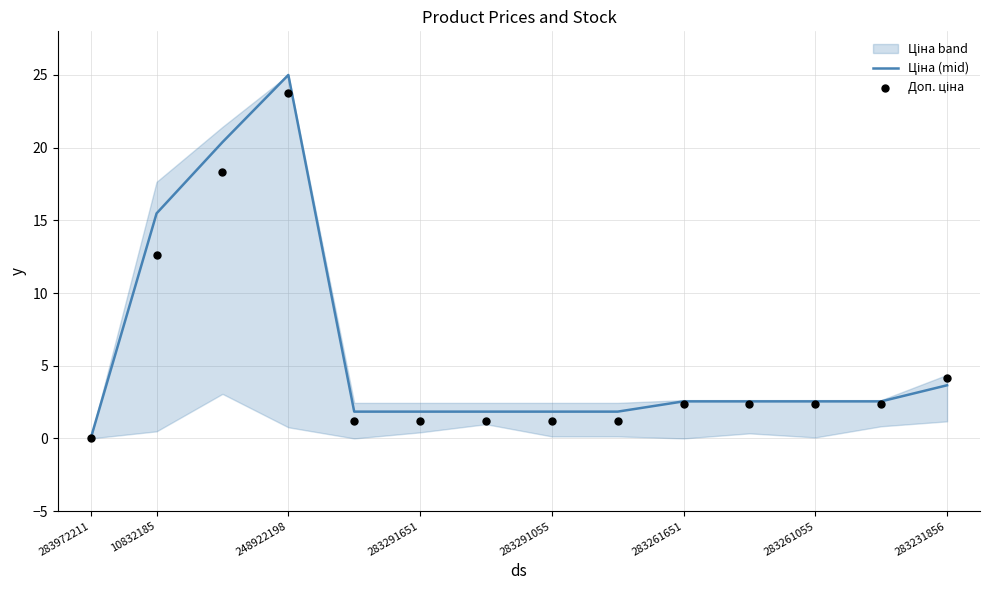

What are all the series names shown in the legend?

Ціна (mid), Доп. ціна